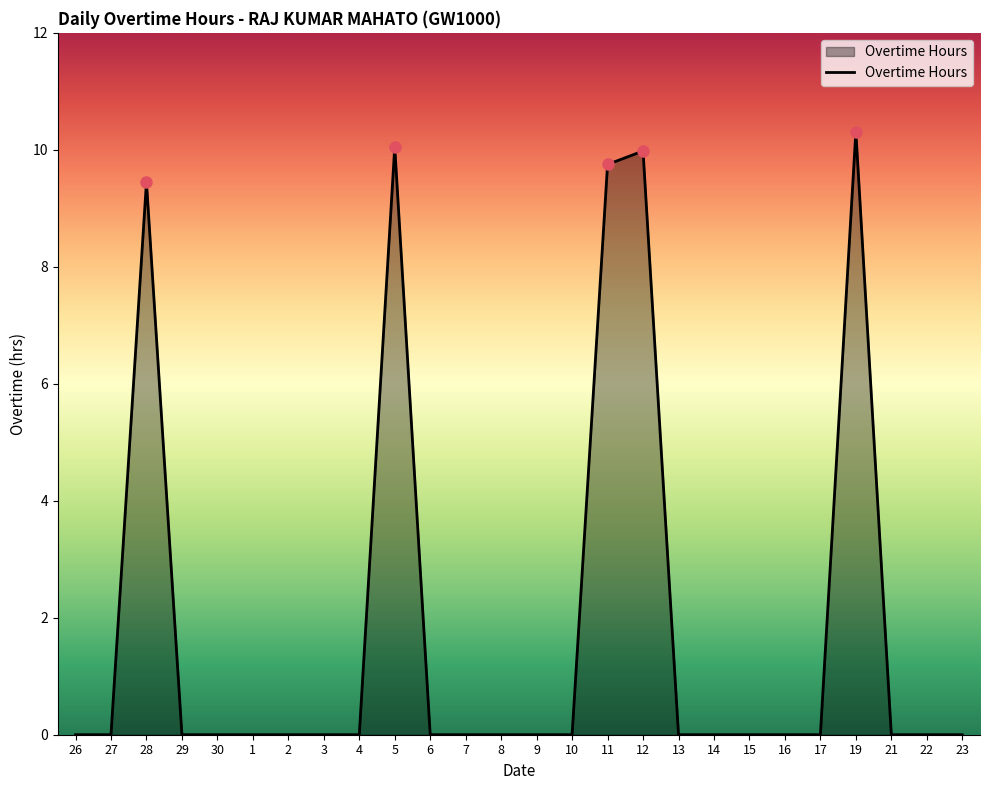

What is the maximum value shown in the chart?

10.3